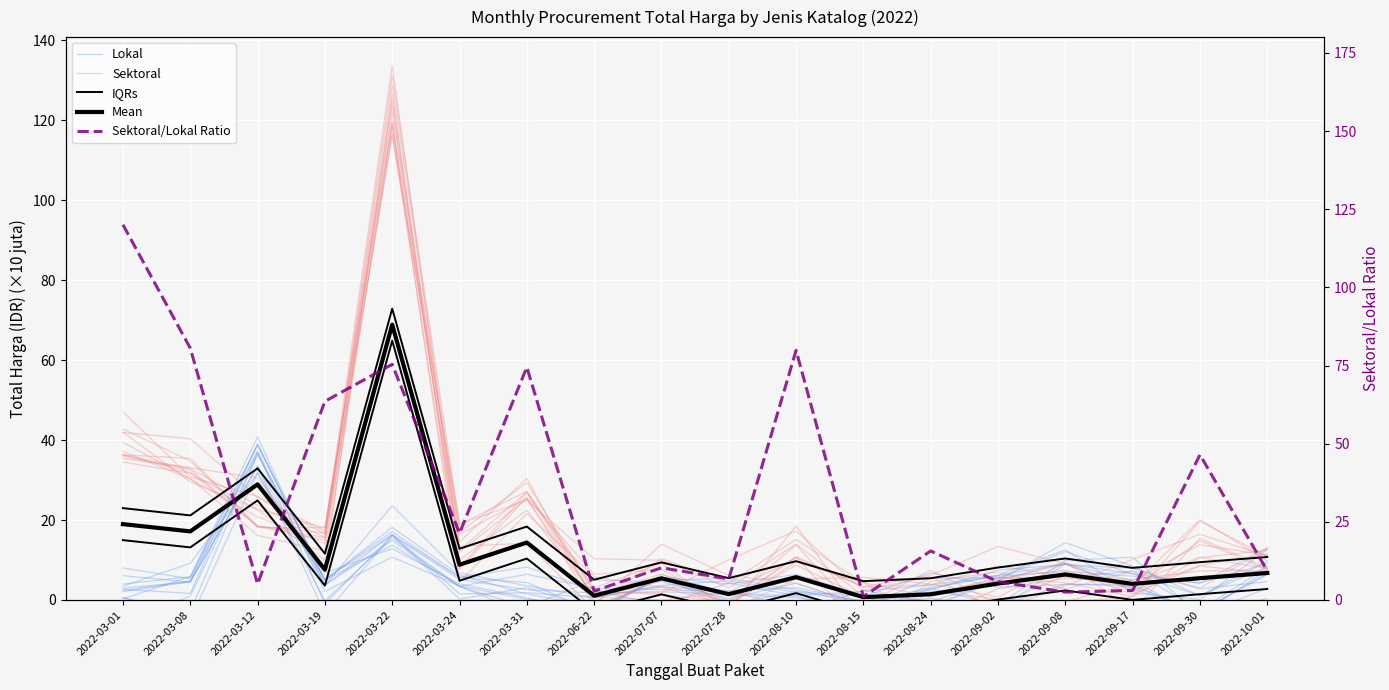

Which series has the largest total across all categories?

Sektoral/Lokal Ratio